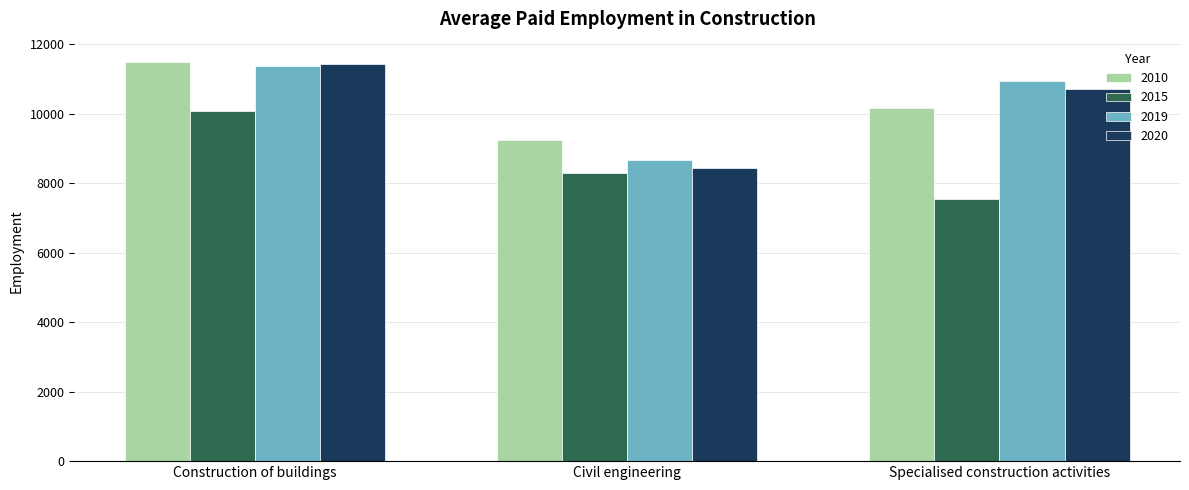

At how many categories does at least one series exceed 7660?

3